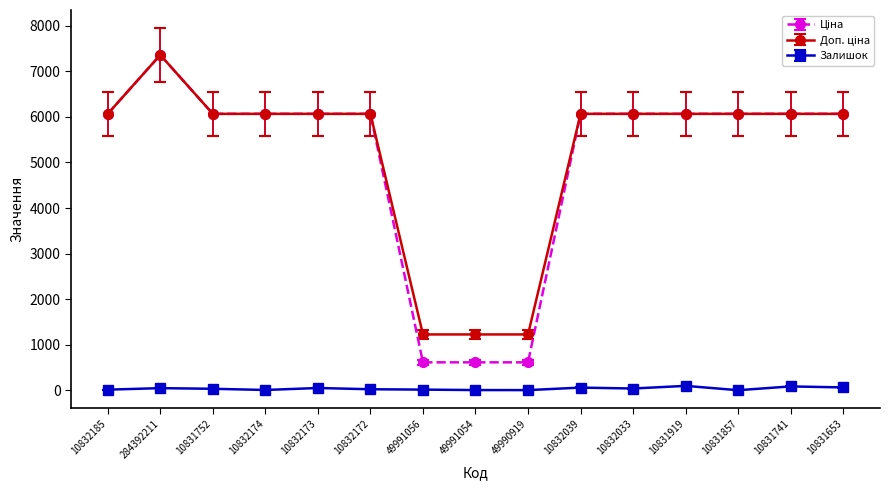

At how many categories does at least one series exceed 3590?

12